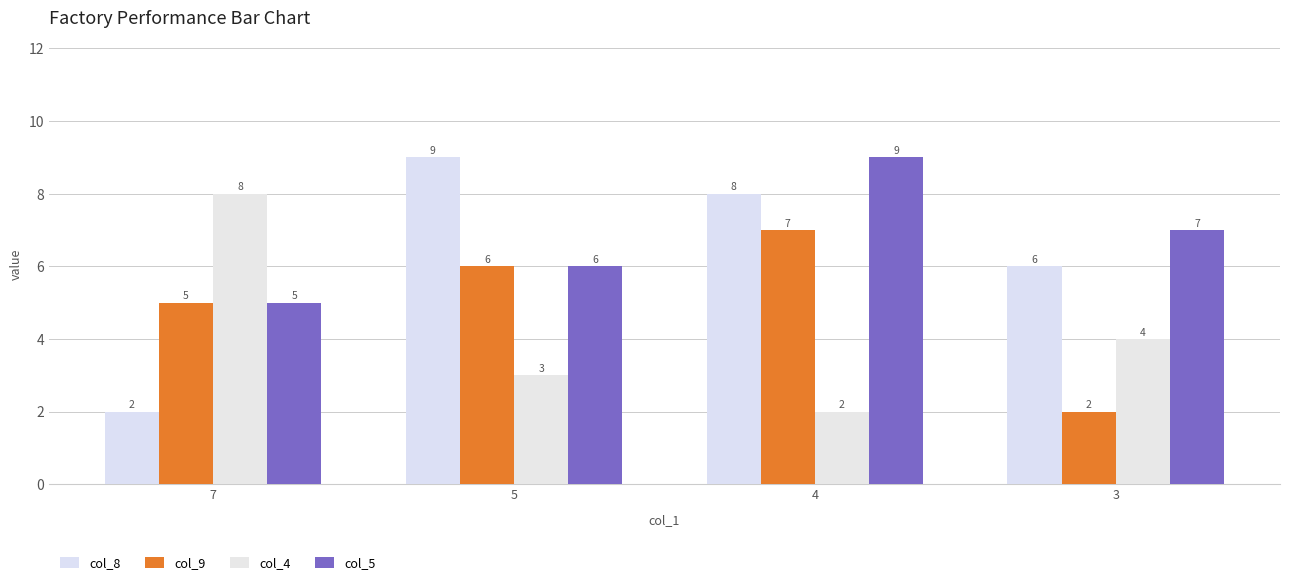

Does the chart contain stacked bars?

No